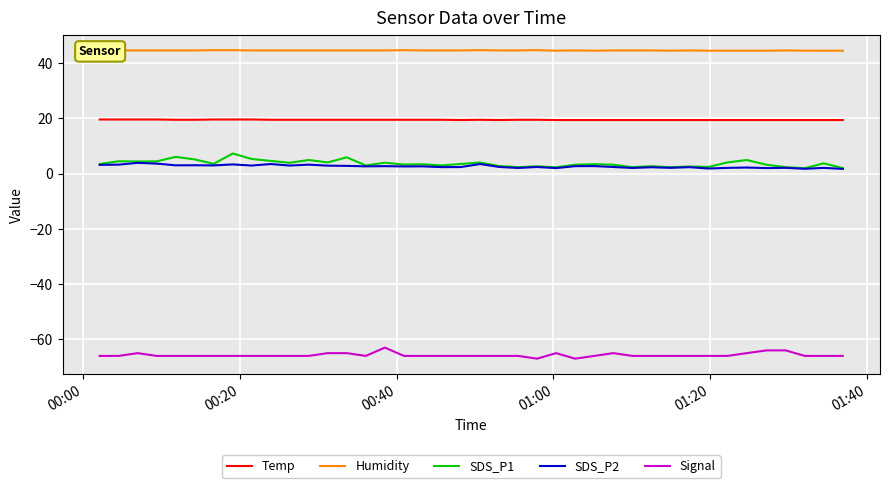

True or false: SDS_P2 and Humidity intersect in this chart.

False